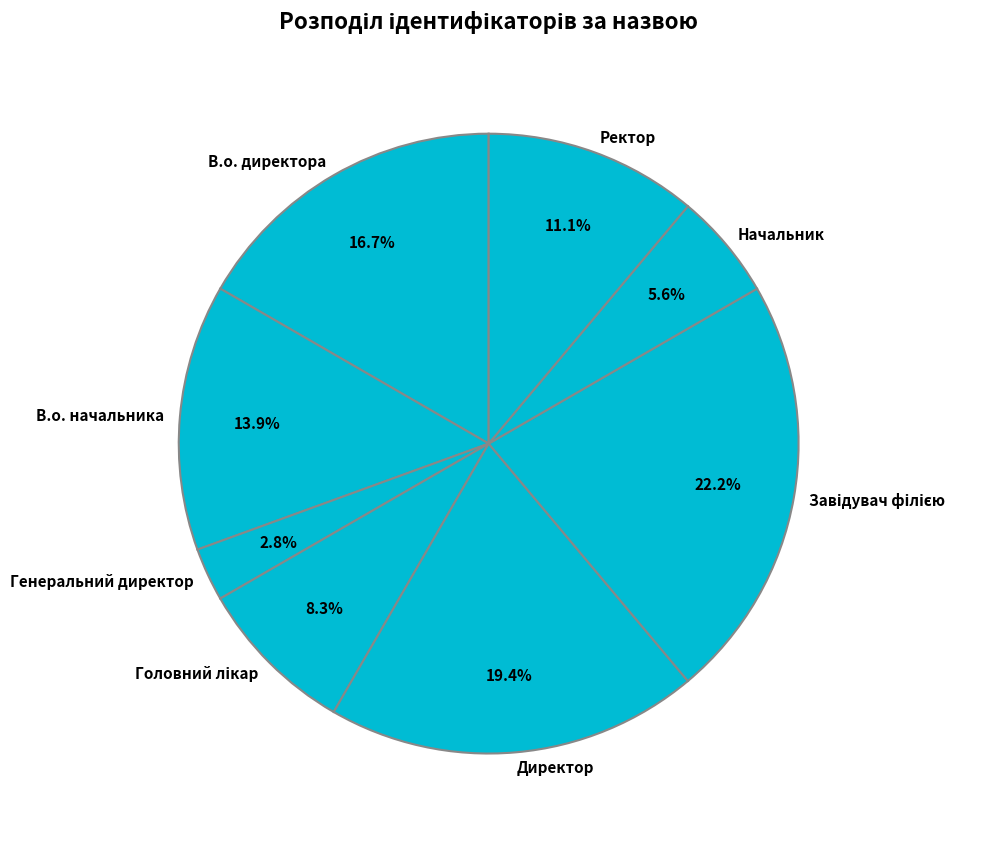

How many segments does this pie chart have?

8